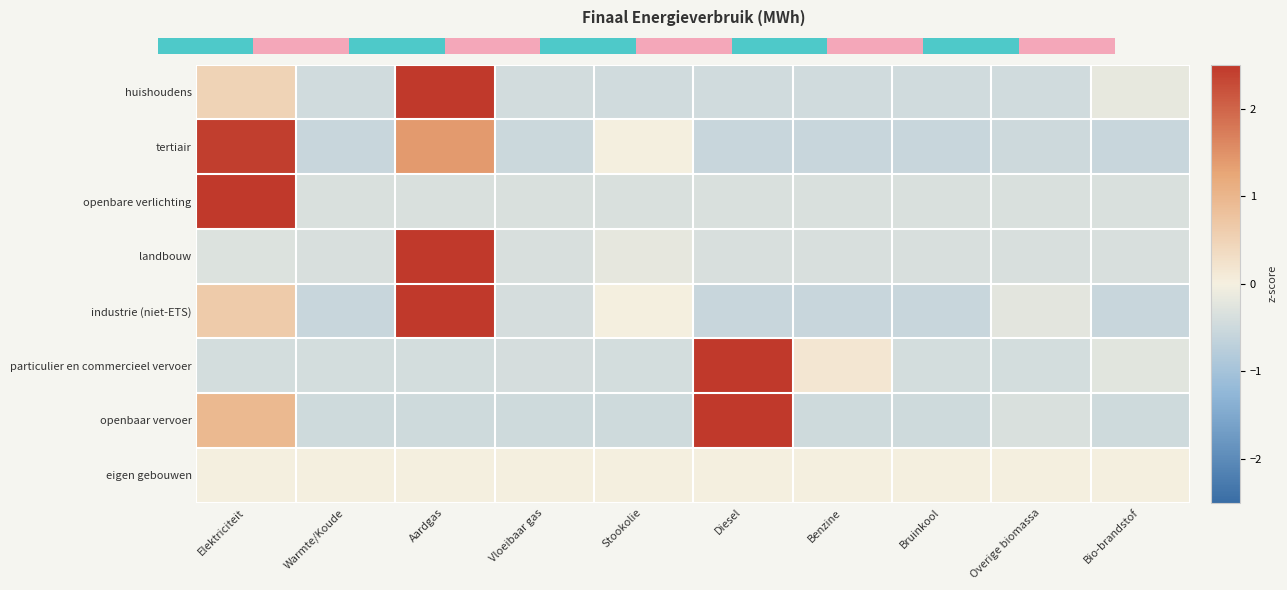

True or false: openbare verlichting has a value of 5.2 at Elektriciteit.

False